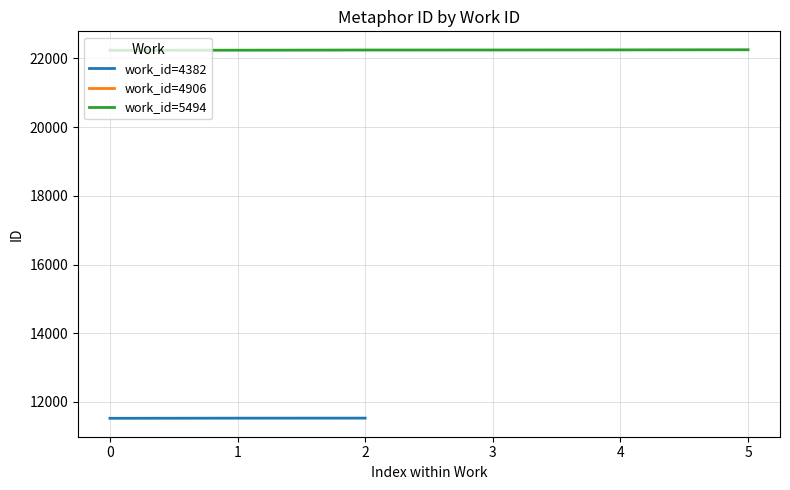

What is the greatest value displayed?

22254